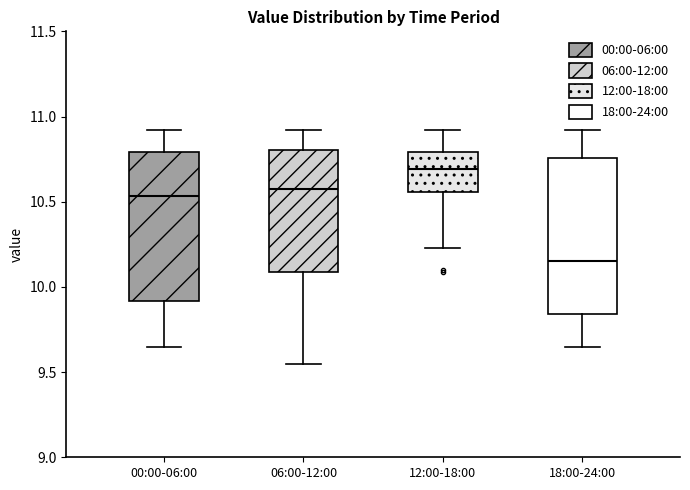

Which box's median line is the highest?

12:00-18:00